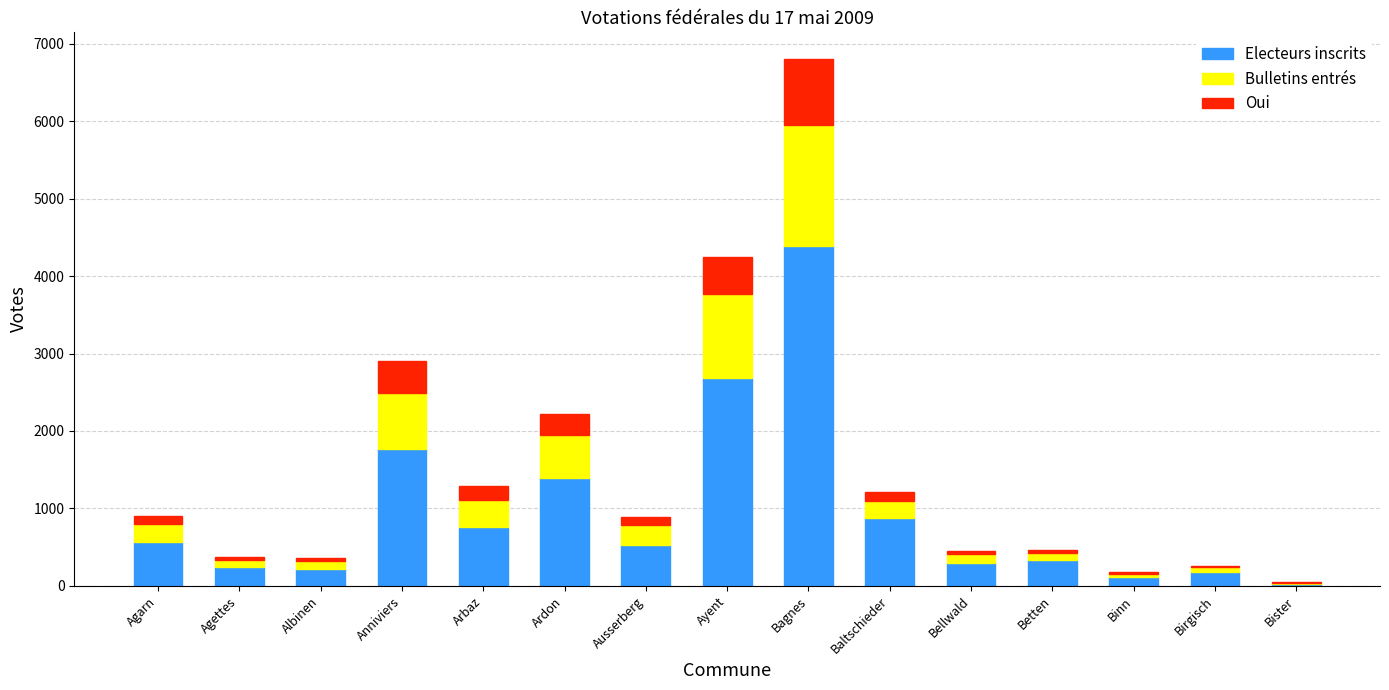

Which category has the highest value in the Electeurs inscrits series?

Bagnes